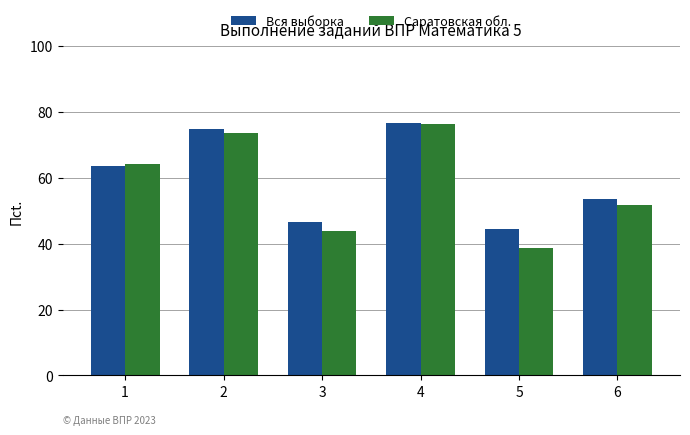

How many bars are there in total?

12